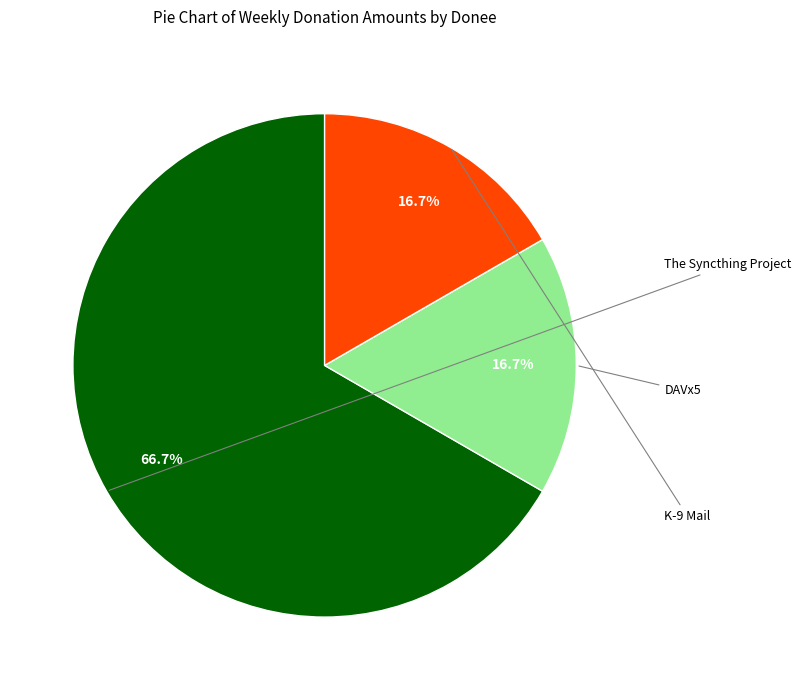

Does any single category account for the majority?

Yes